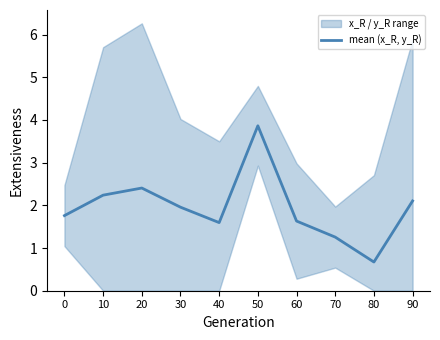

Reading left to right, list all the values displayed in this chart.

1.8	2.2	2.4	2.0	1.6	3.9	1.6	1.3	0.7	2.1